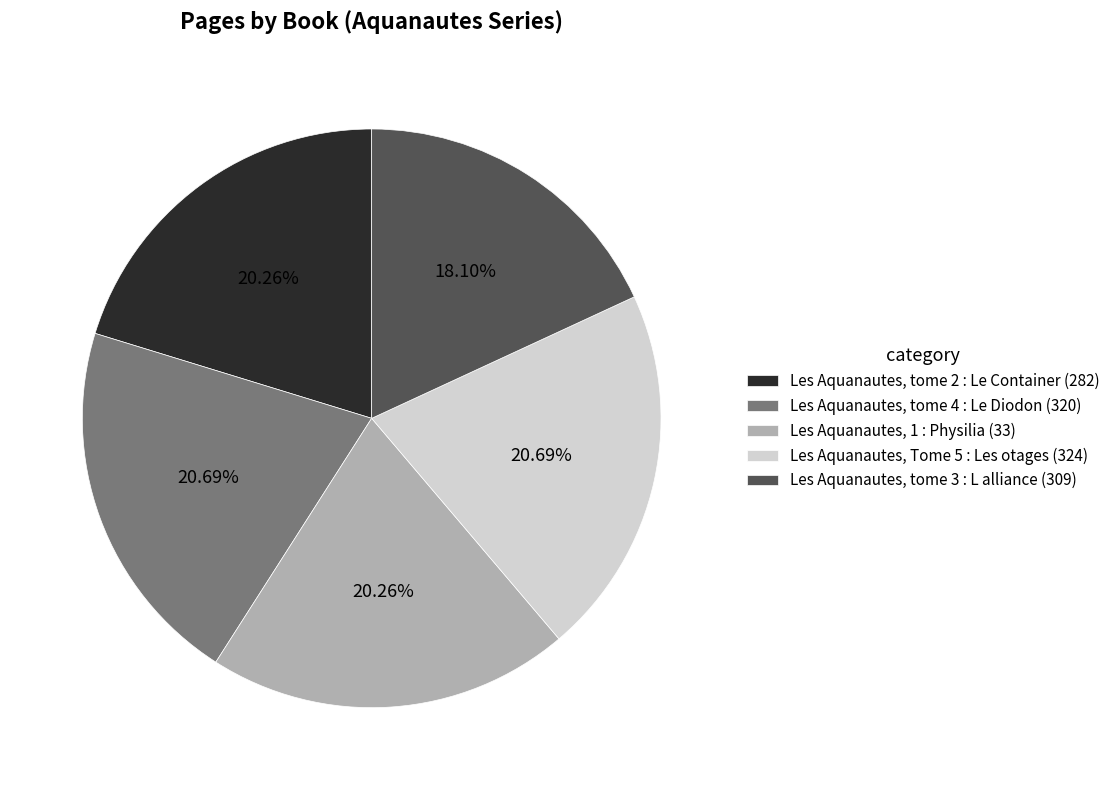

To the nearest percent, what is the difference between the largest and smallest slice percentages?

3%